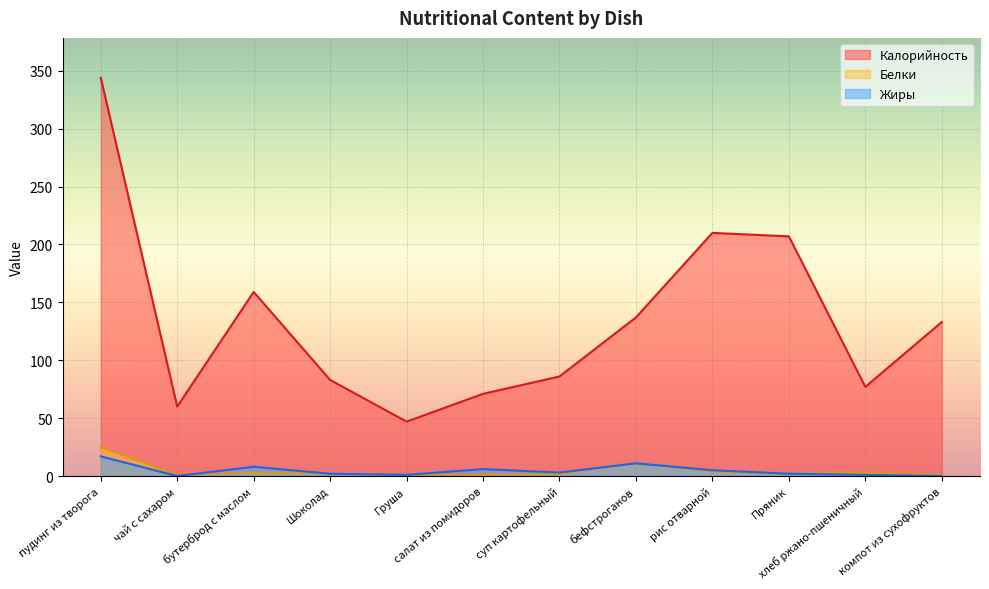

At which label is Белки closest to 13?

бефстроганов